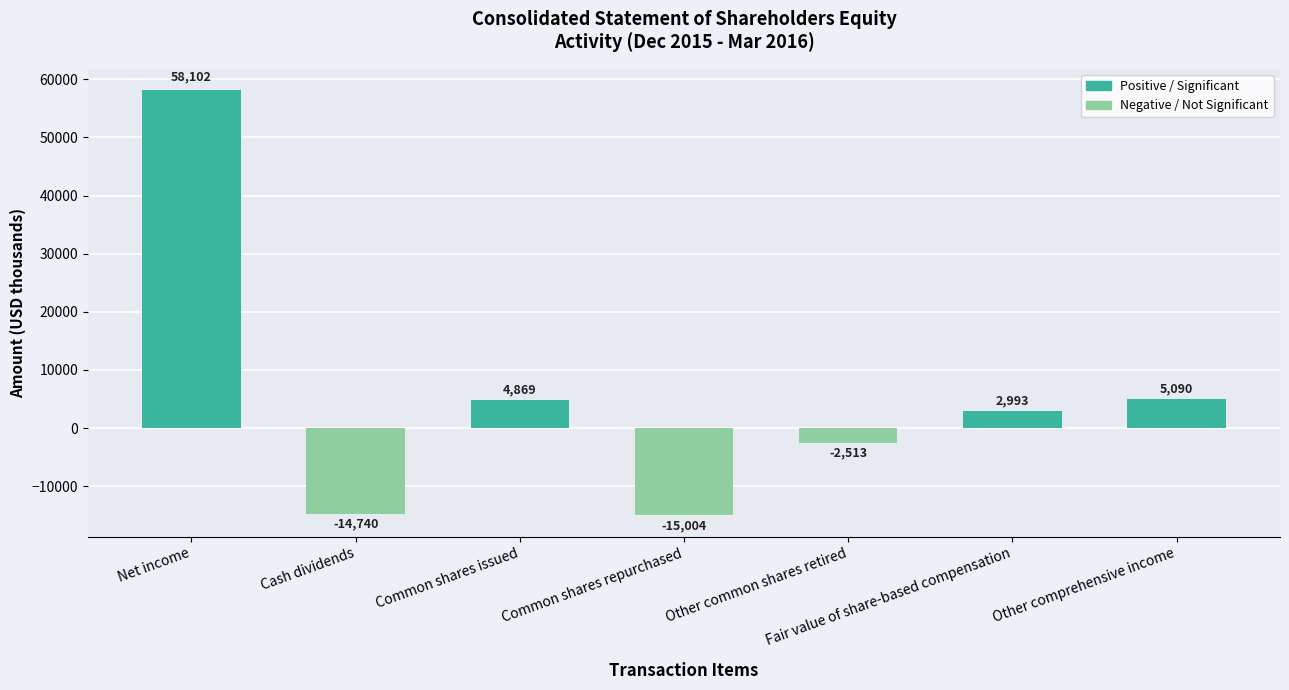

Reading left to right, transcribe all the data shown in this chart.

58102	-14740	4869	-15004	-2513	2993	5090